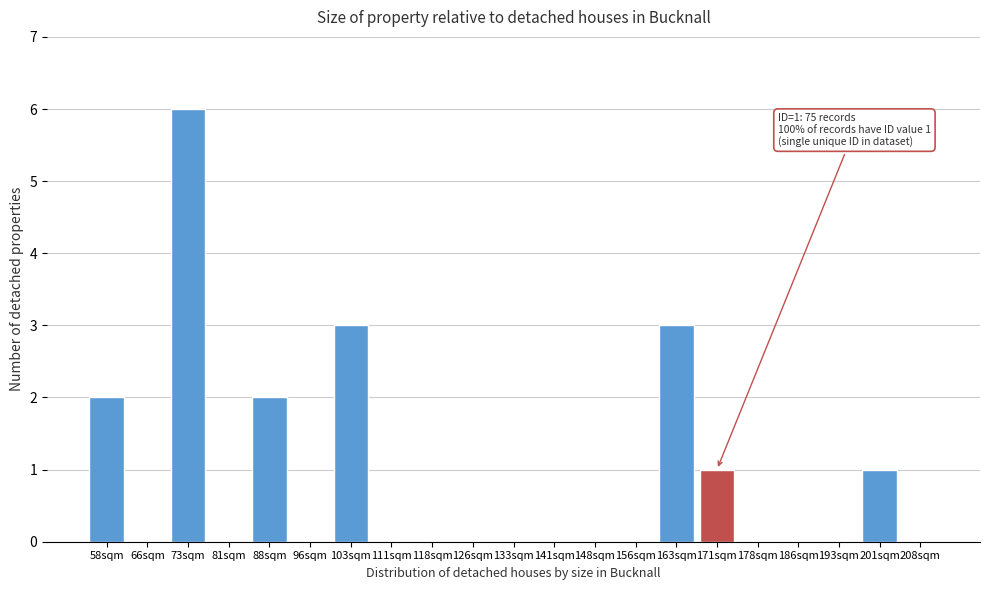

Reading left to right, transcribe all the data shown in this chart.

58sqm=2	66sqm=0	73sqm=6	81sqm=0	88sqm=2	96sqm=0	103sqm=3	111sqm=0	118sqm=0	126sqm=0	133sqm=0	141sqm=0	148sqm=0	156sqm=0	163sqm=3	171sqm=1	178sqm=0	186sqm=0	193sqm=0	201sqm=1	208sqm=0